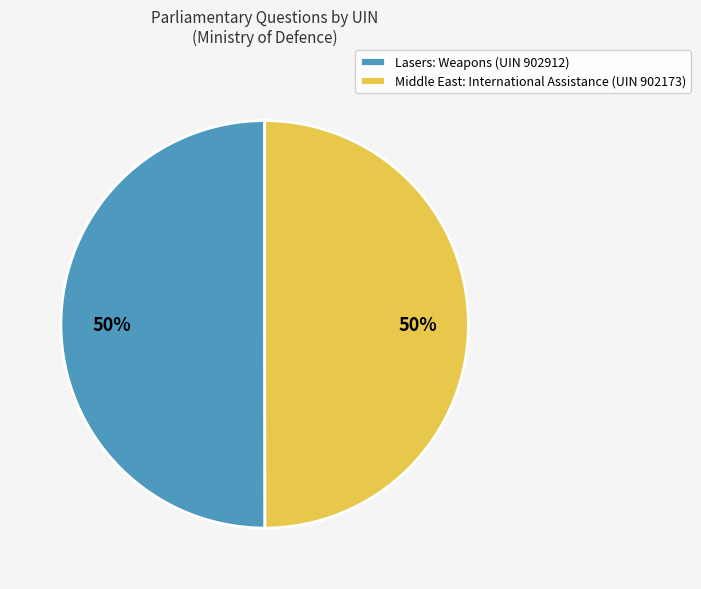

Is the sum of Middle East: International Assistance (UIN 902173) and Lasers: Weapons (UIN 902912) greater than half?

Yes